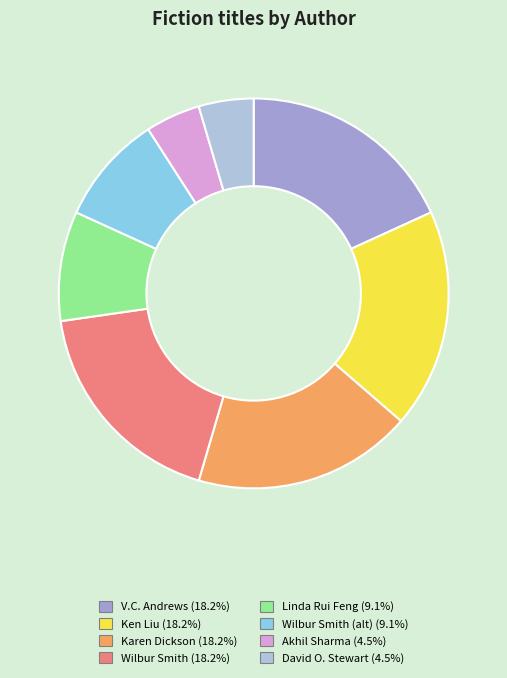

Is there any slice that represents more than half of the pie?

No